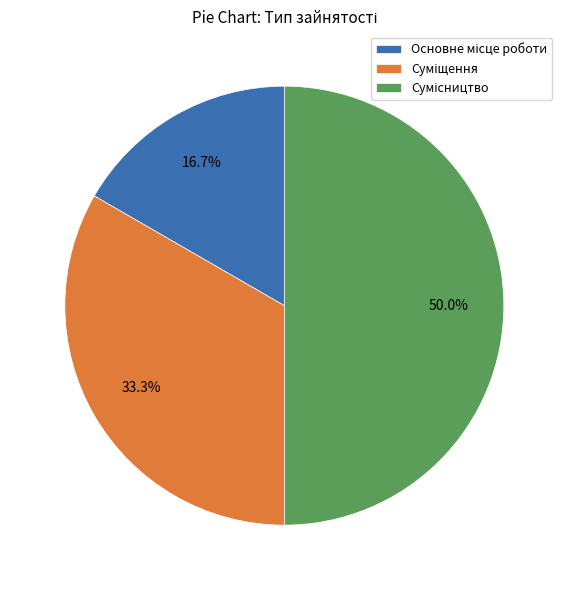

Count the number of slices in the pie.

3